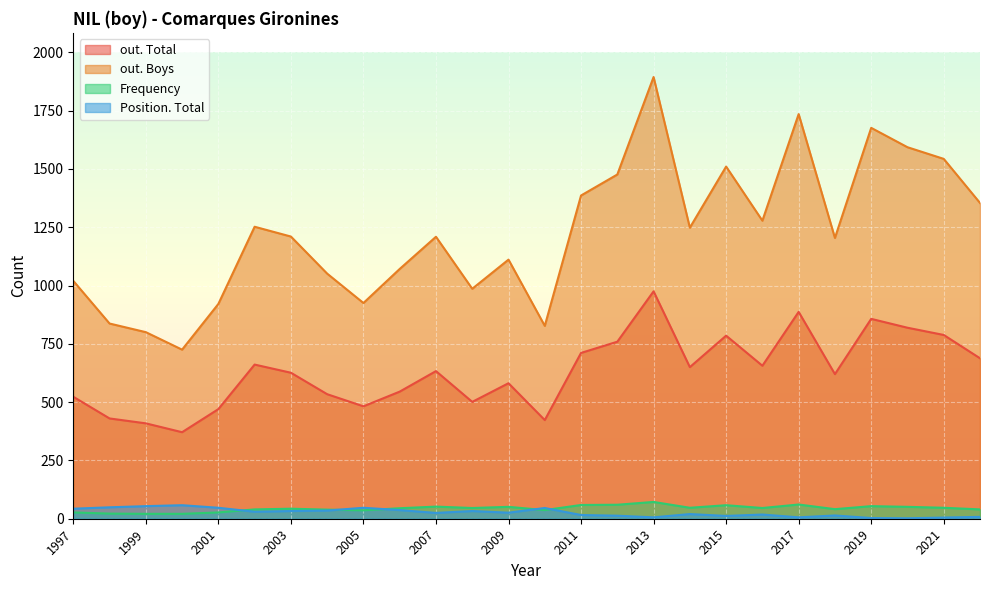

True or false: out. Total and Frequency intersect in this chart.

False